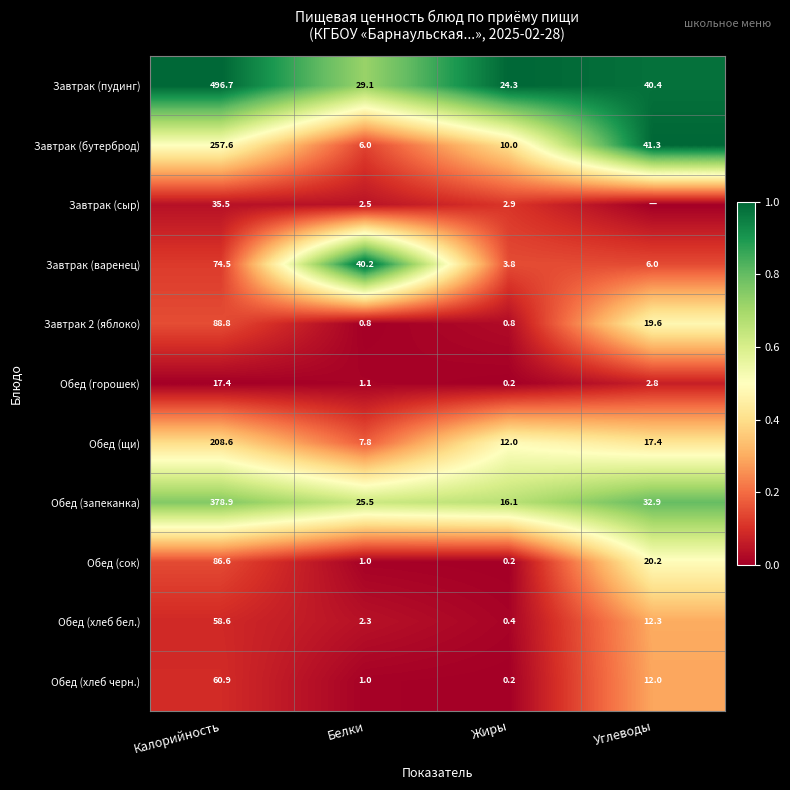

At which label does Обед (горошек) reach its minimum?

Жиры